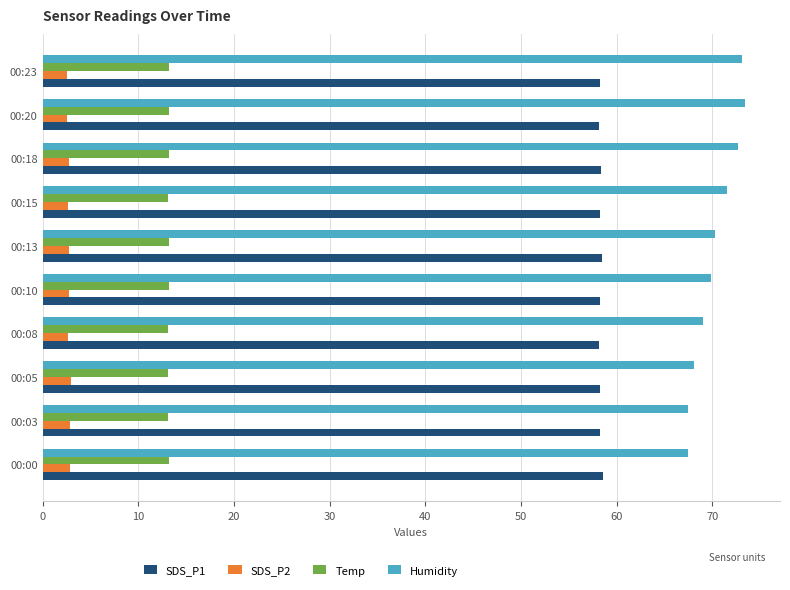

At how many categories does at least one series exceed 42?

10